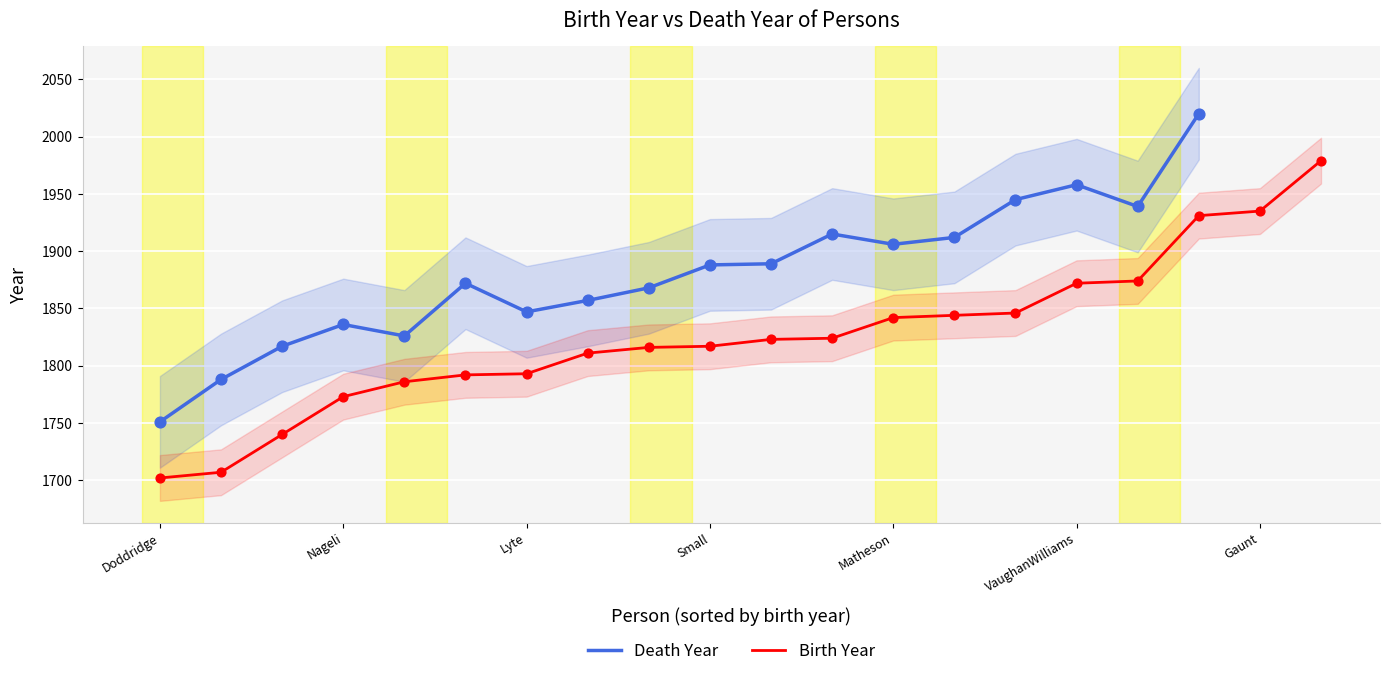

Which series contains the lowest Y value?

Birth Year